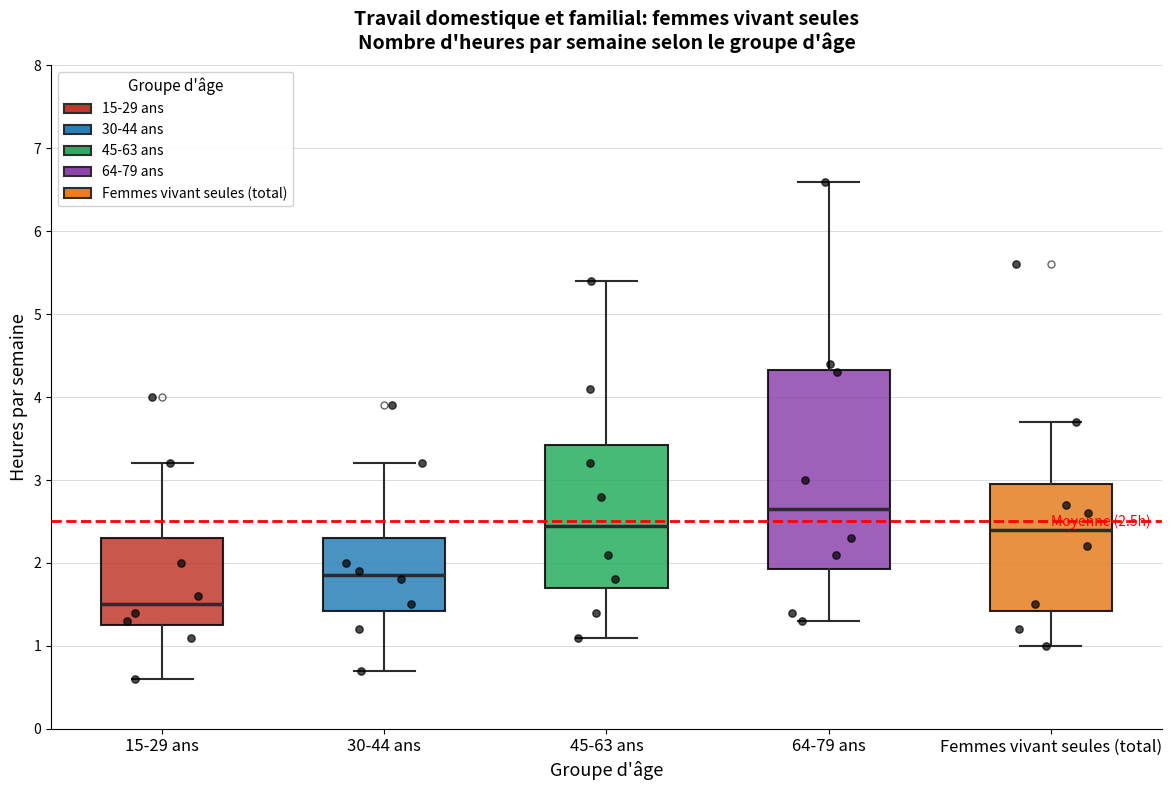

Which box's median line is the highest?

64-79 ans